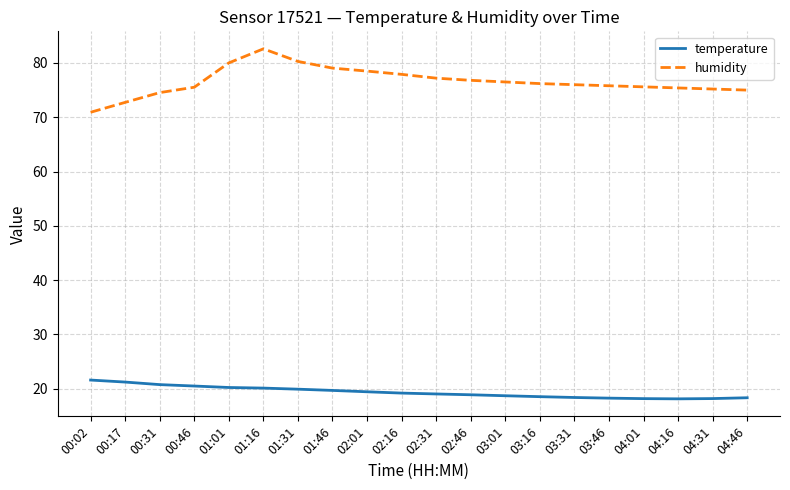

True or false: temperature and humidity cross at least once.

False